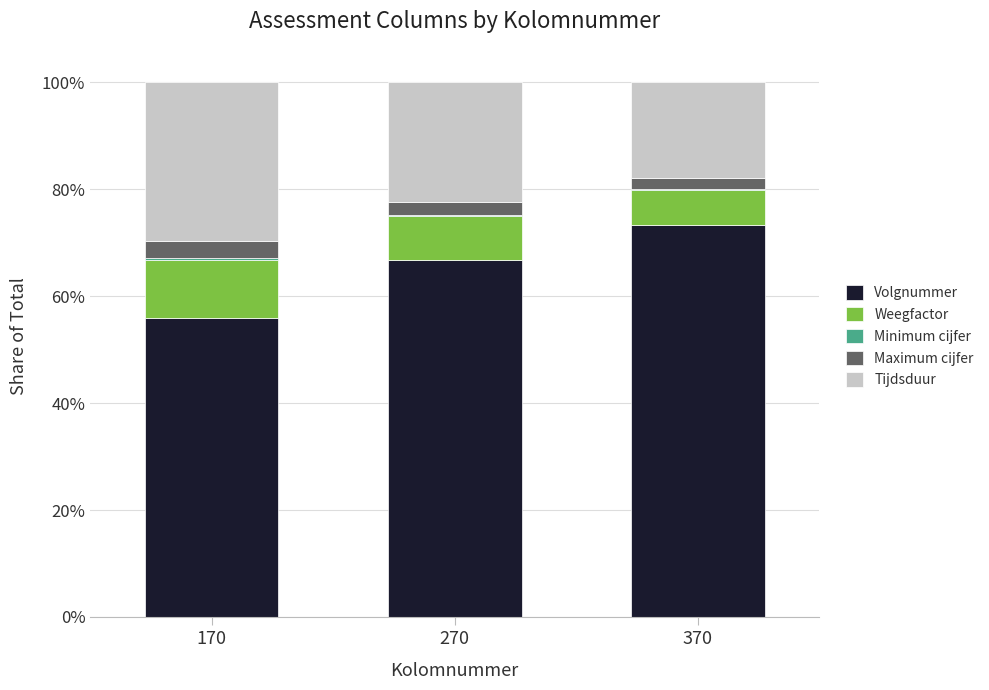

At which label does Volgnummer reach its peak?

370